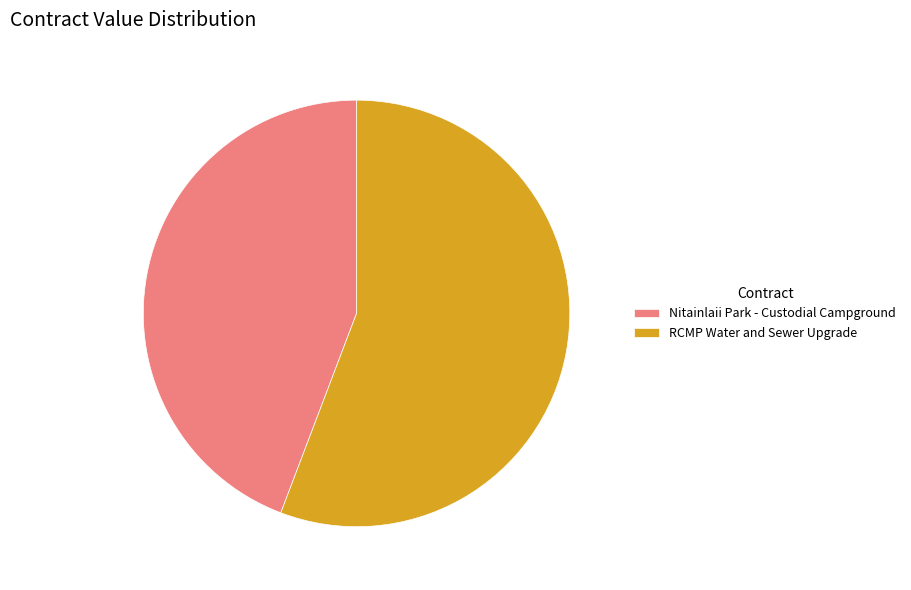

Does Nitainlaii Park - Custodial Campground represent more than half of the total?

No